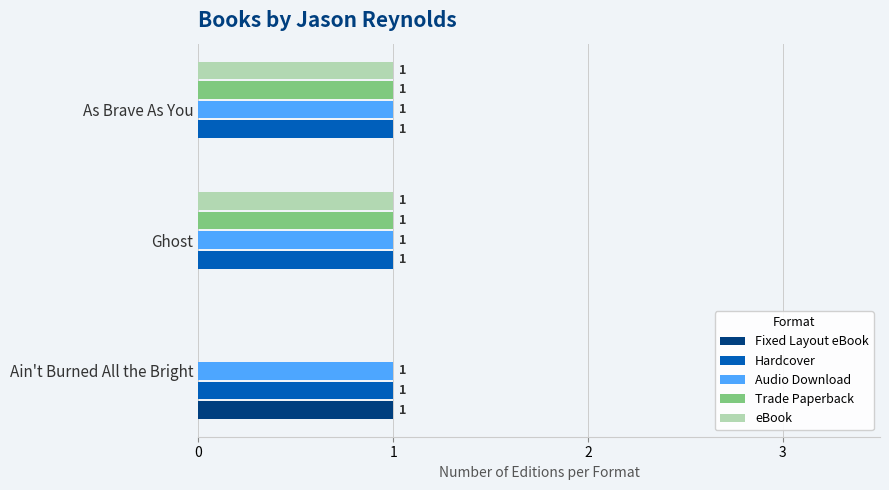

What is the total value across all series at Ain't Burned All the Bright?

3